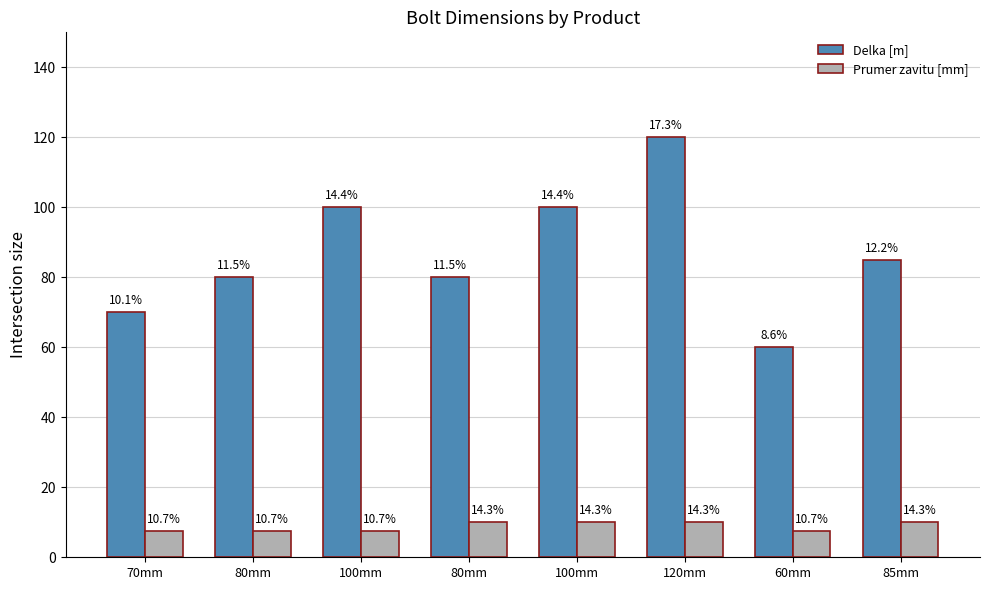

What is the sum of all Prumer zavitu [mm] values?

70.0